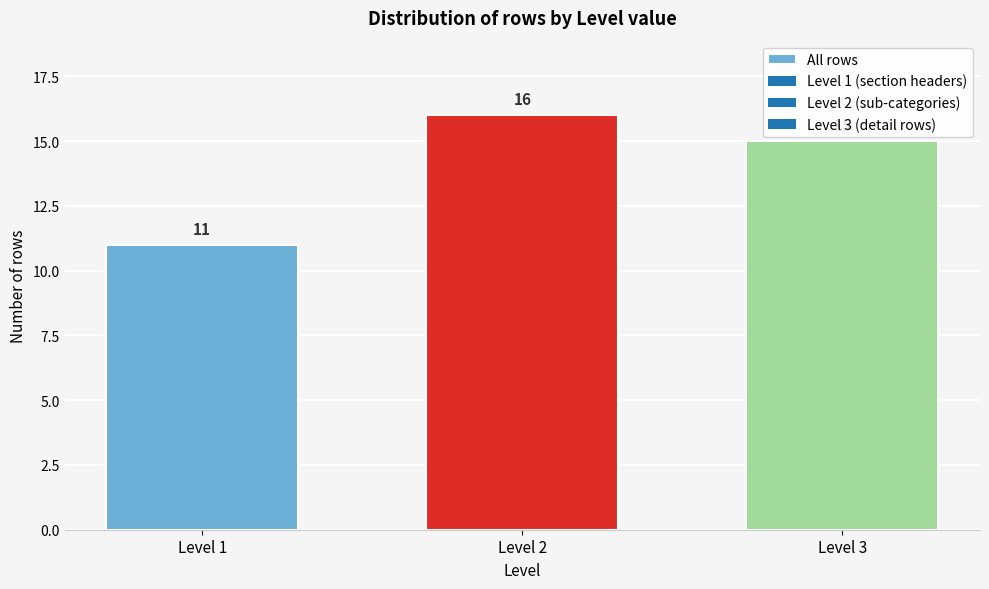

Reading left to right, what are all the values shown in this chart?

Level 1=11	Level 2=16	Level 3=15